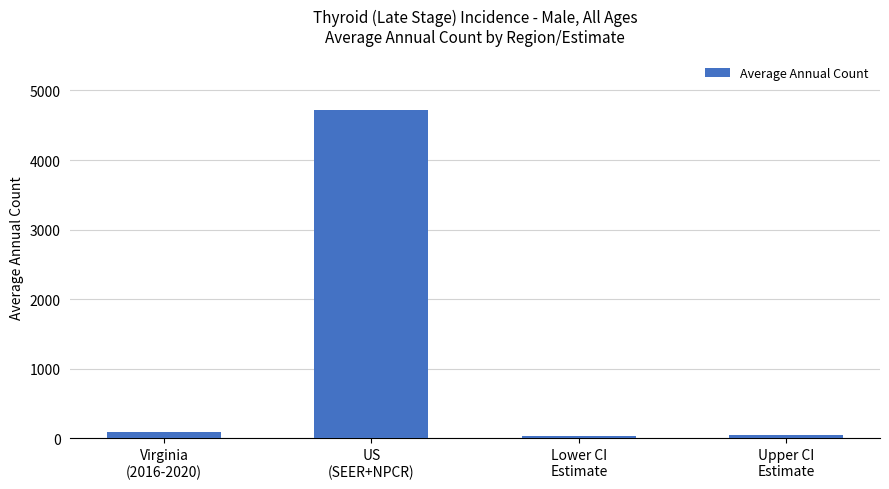

How many values are below 99?

2